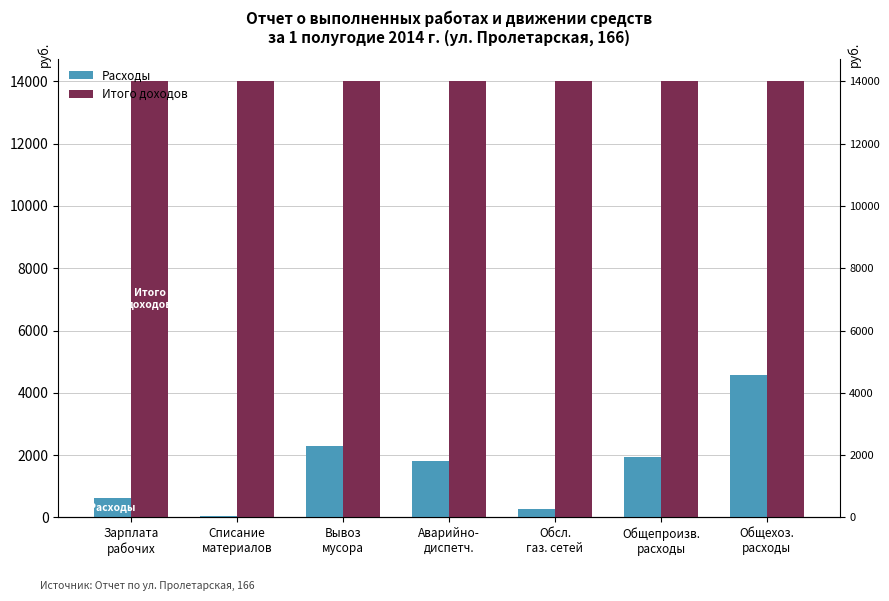

How many categories are shown in the chart?

7